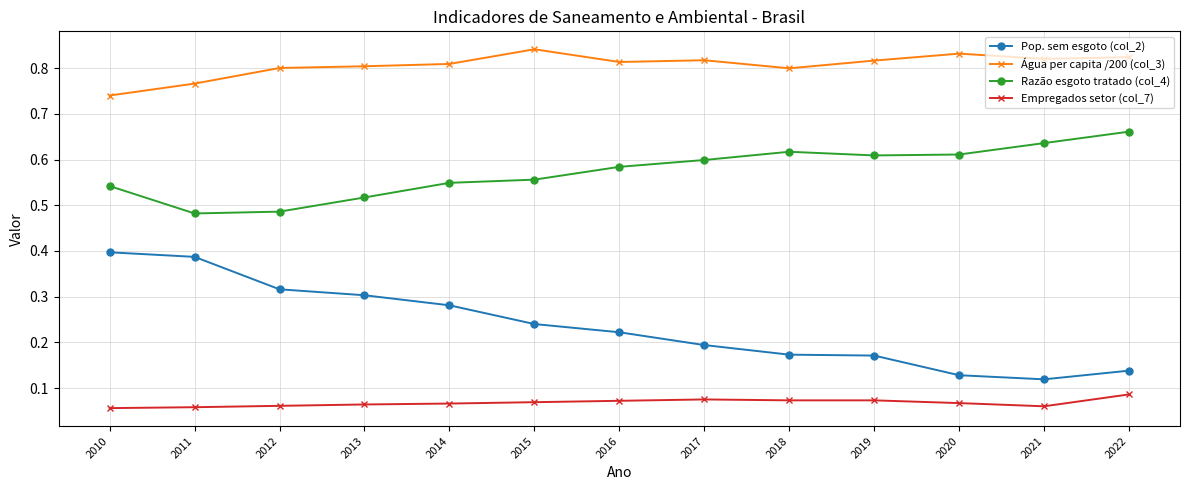

The Pop. sem esgoto (col_2) series shows 0.2 at 2010. True or false?

False